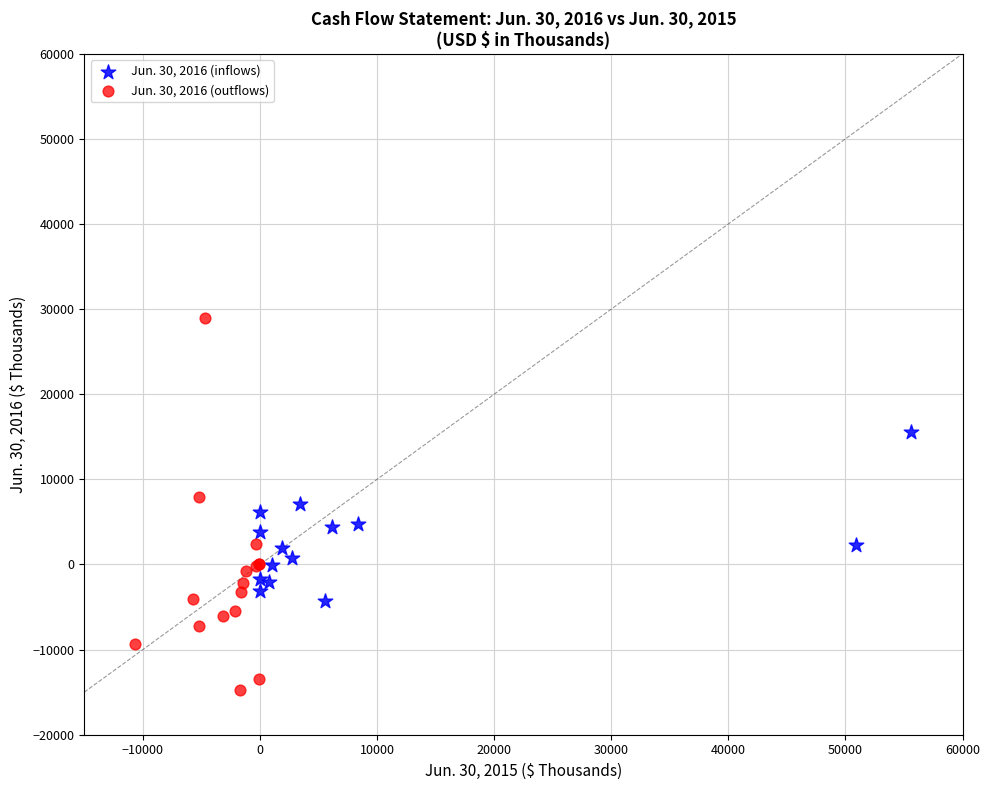

Which series has the widest spread of Y values?

Jun. 30, 2016 (outflows)